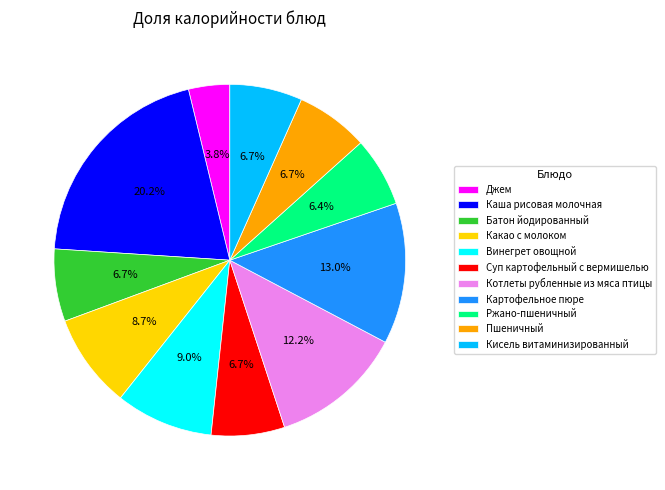

What is the ratio of the value at Винегрет овощной to the value at Батон йодированный?

1.3